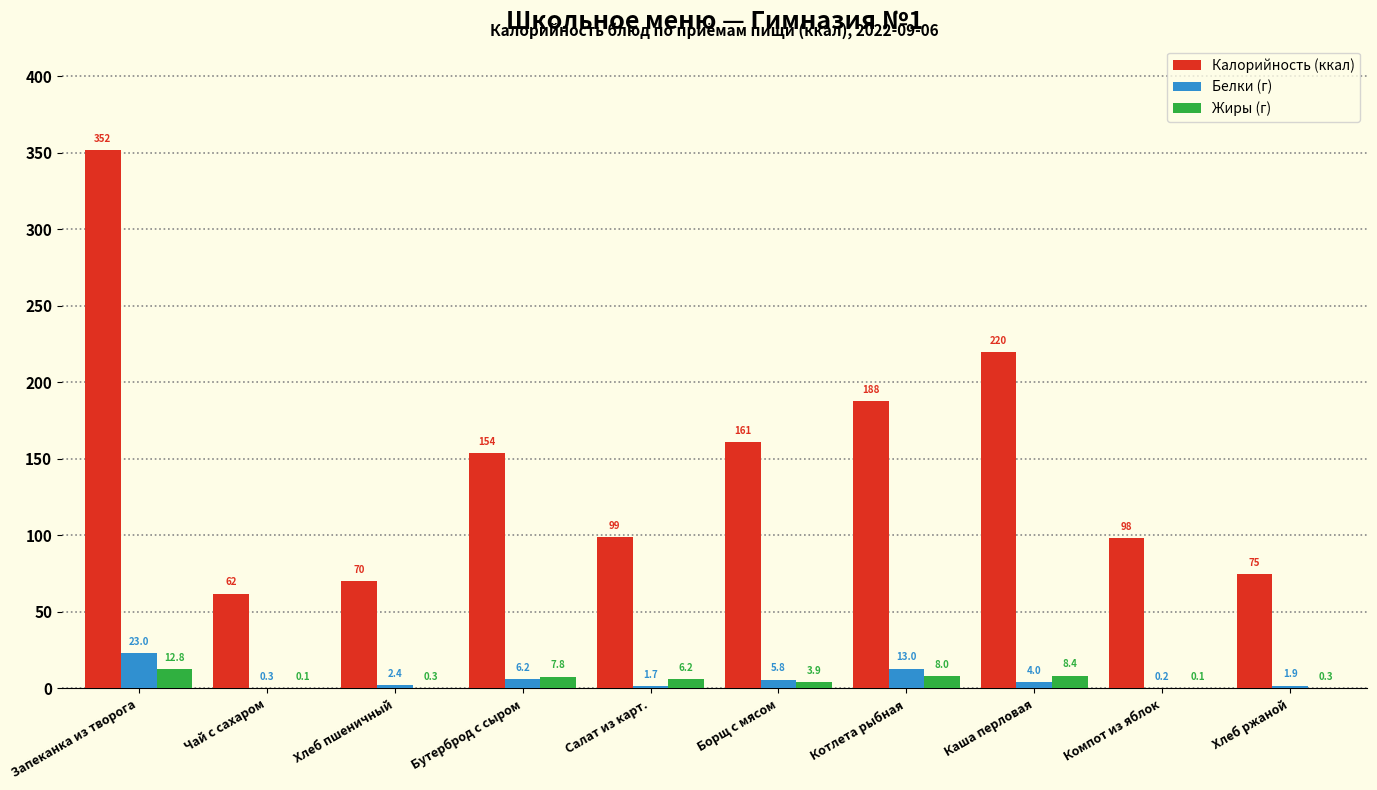

Reading right to left, transcribe all the data shown in this chart.

Калорийность (ккал): Хлеб ржаной=75.0	Компот из яблок=98.0	Каша перловая=220.0	Котлета рыбная=188.0	Борщ с мясом=161.0	Салат из карт.=99.0	Бутерброд с сыром=154.0	Хлеб пшеничный=70.1	Чай с сахаром=62.0	Запеканка из творога=352.0
Белки (г): Хлеб ржаной=1.9	Компот из яблок=0.2	Каша перловая=4.0	Котлета рыбная=13.0	Борщ с мясом=5.8	Салат из карт.=1.7	Бутерброд с сыром=6.2	Хлеб пшеничный=2.4	Чай с сахаром=0.3	Запеканка из творога=23.0
Жиры (г): Хлеб ржаной=0.3	Компот из яблок=0.1	Каша перловая=8.4	Котлета рыбная=8.0	Борщ с мясом=3.9	Салат из карт.=6.2	Бутерброд с сыром=7.8	Хлеб пшеничный=0.3	Чай с сахаром=0.1	Запеканка из творога=12.8